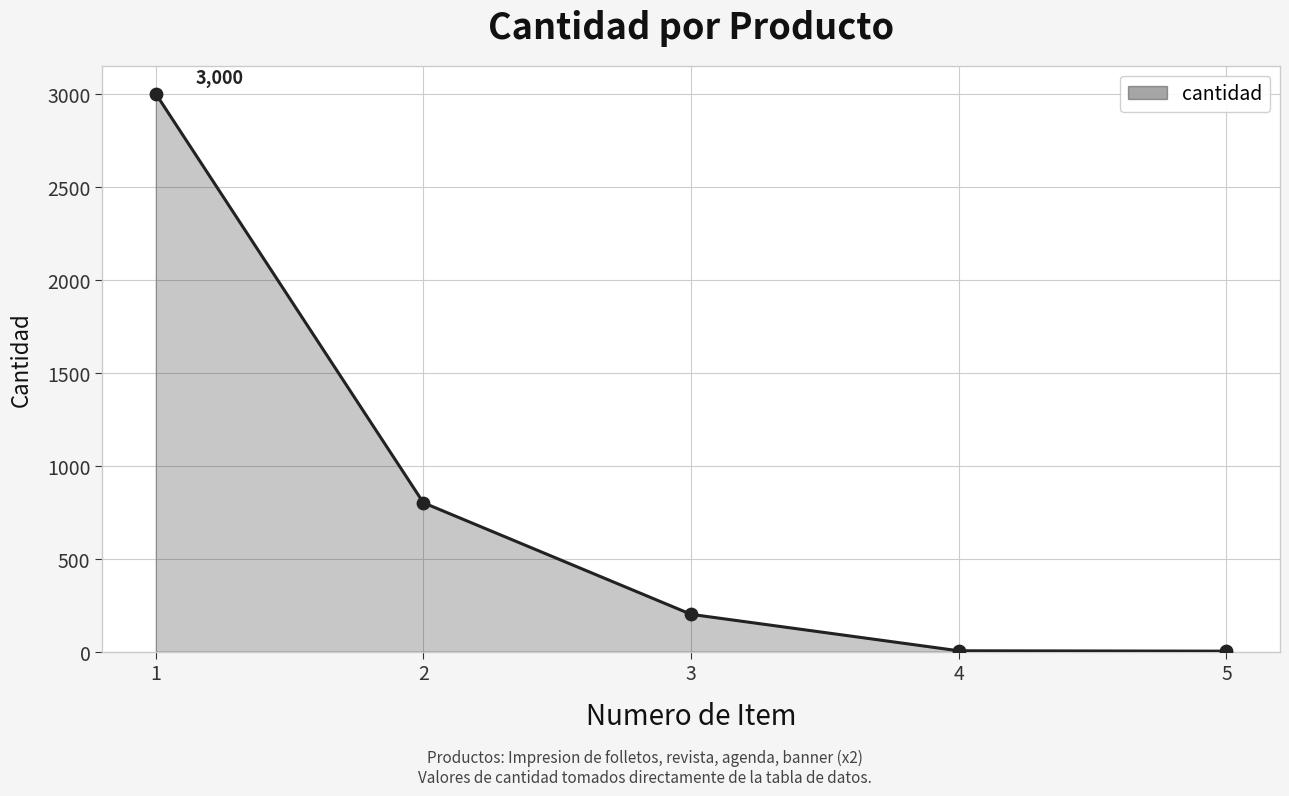

Approximately how many times larger is the value at 4 compared to 5?

2.0